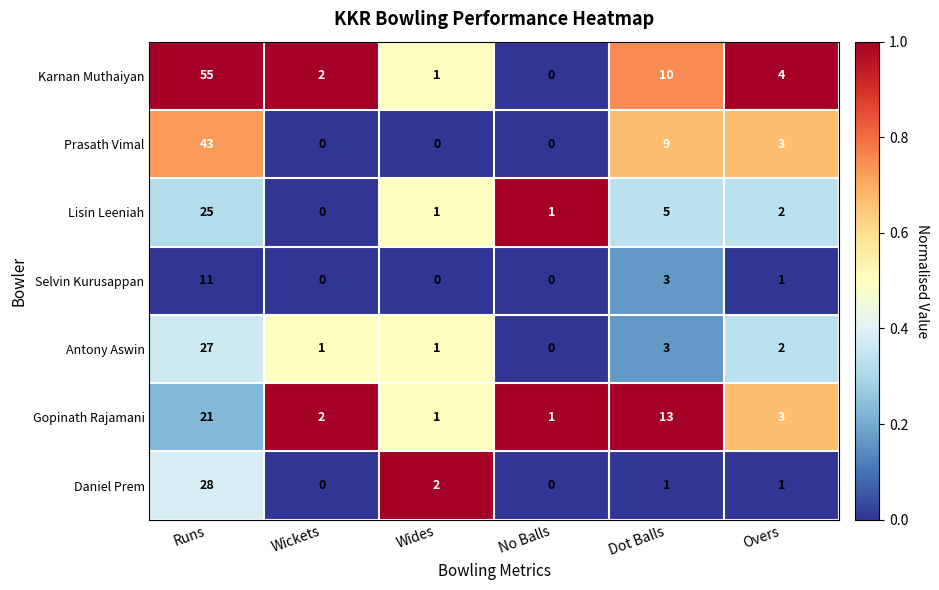

Count the number of data series in this chart.

7